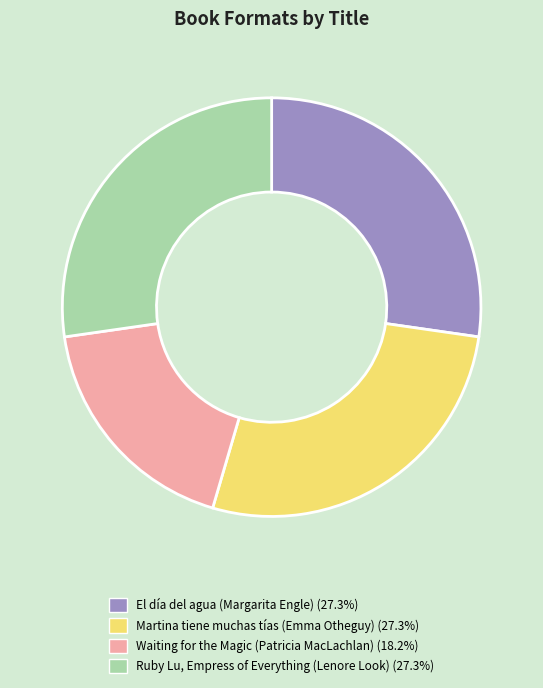

How many segments does this pie chart have?

4